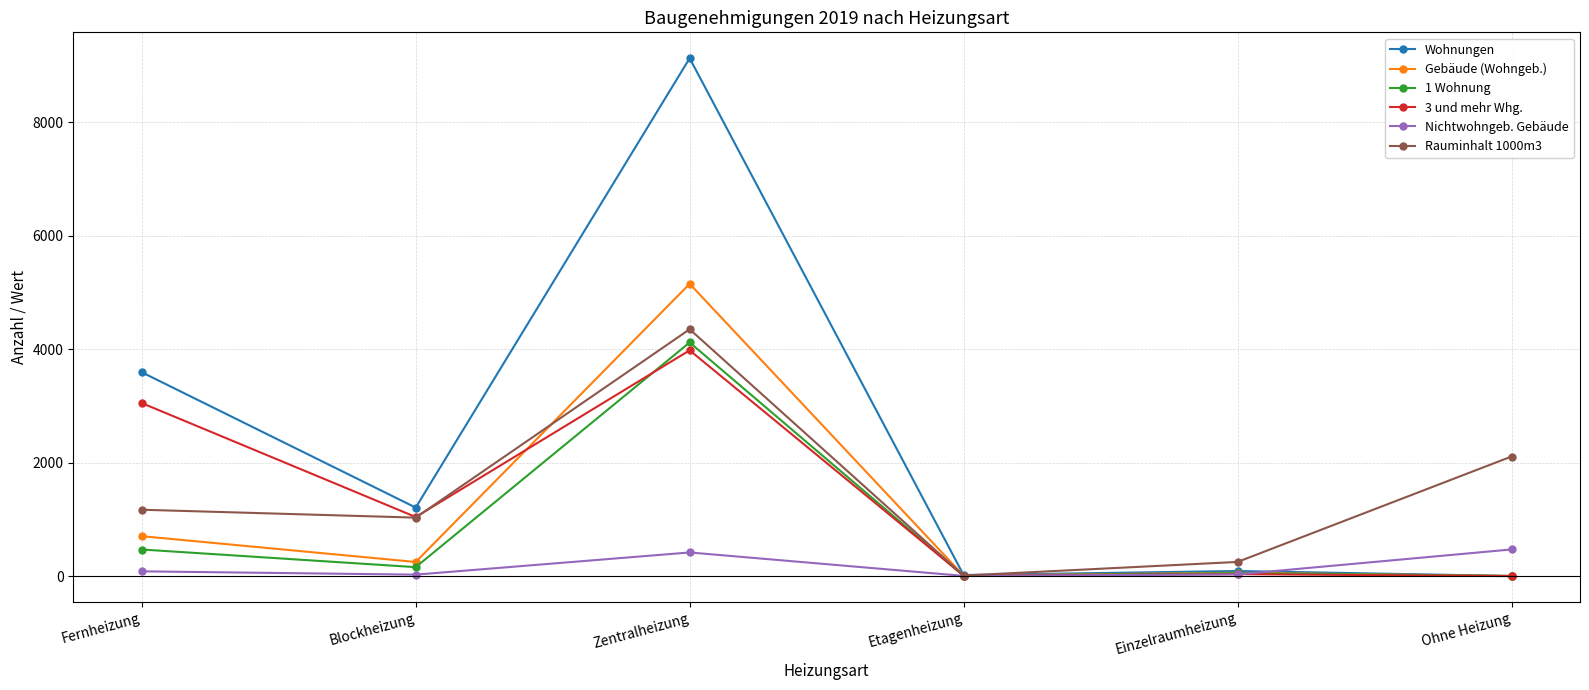

At which category does Wohnungen reach its first local peak?

Zentralheizung